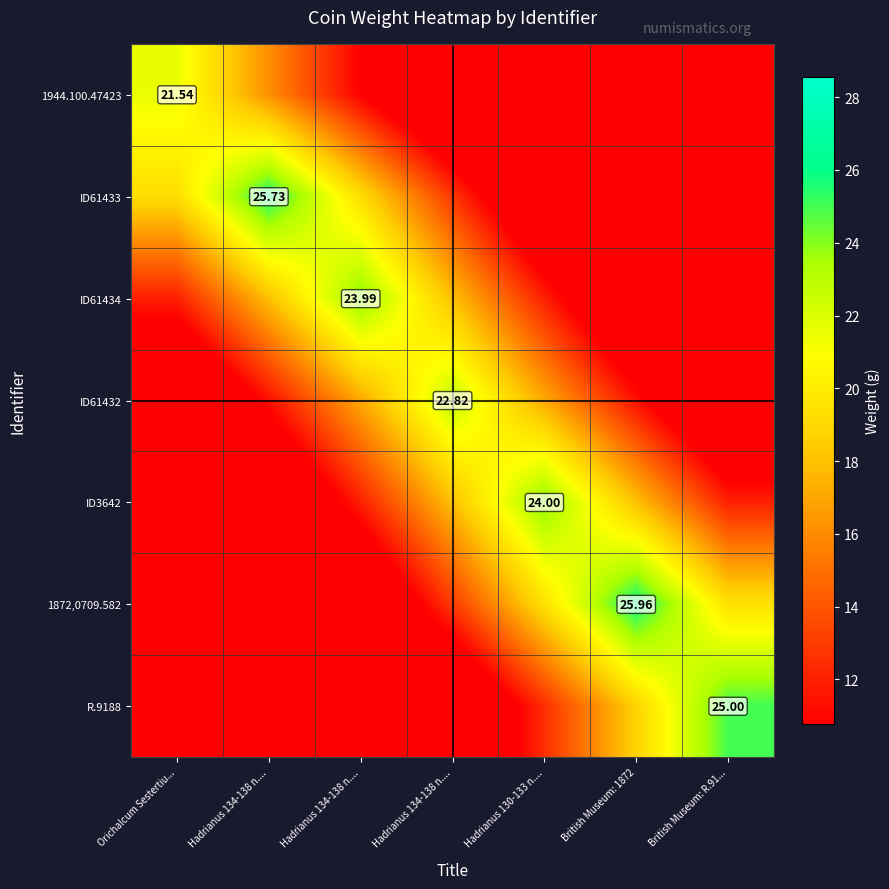

What is the average value of the ID61433 series?

12.7